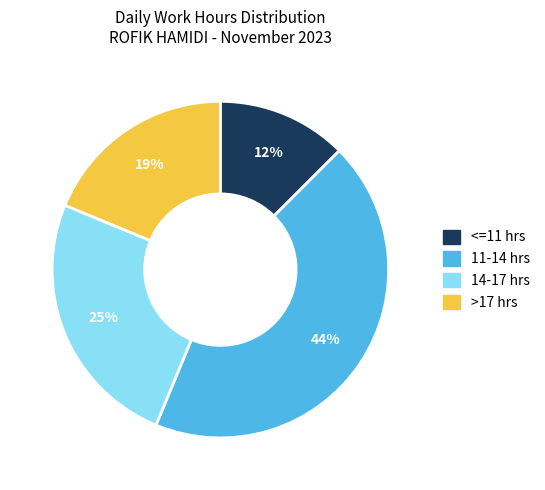

To the nearest percent, what is the average slice percentage?

25%